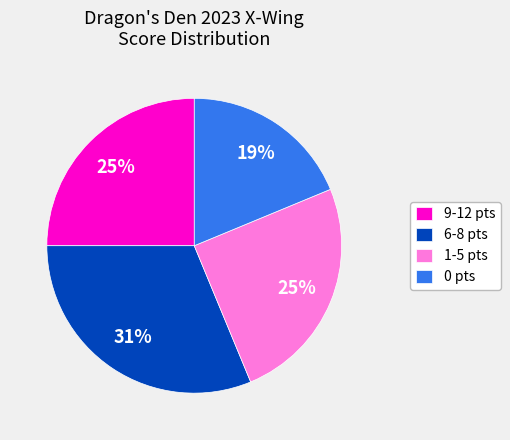

What is the largest slice in the pie chart?

6-8 pts